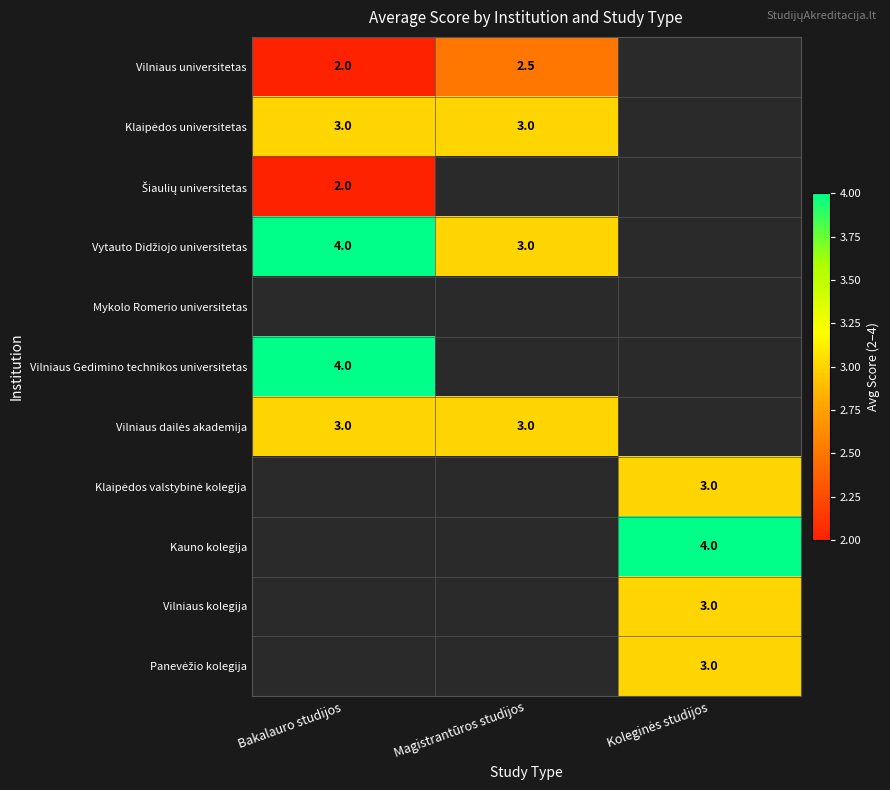

What is the total value across all series at Bakalauro studijos?

18.0